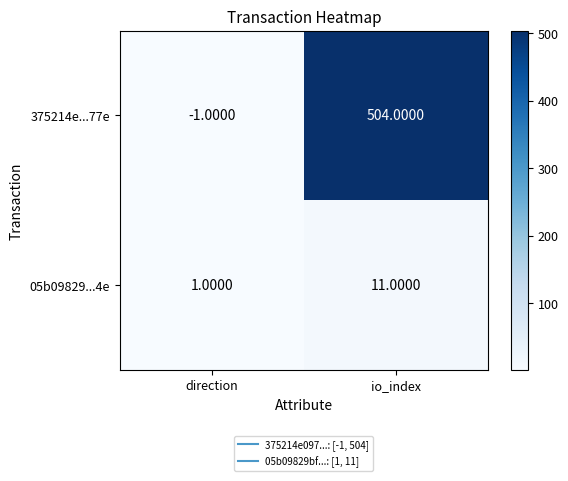

What is the difference between the 375214e...77e values at direction and io_index?

505